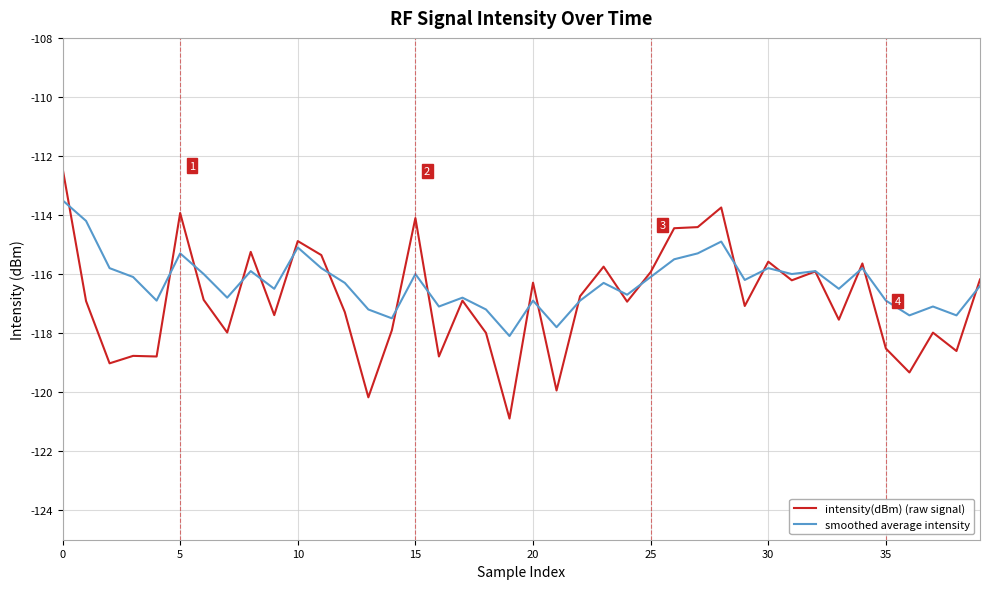

Rank the series by their maximum value, from lowest to highest.

smoothed average intensity, intensity(dBm) (raw signal)